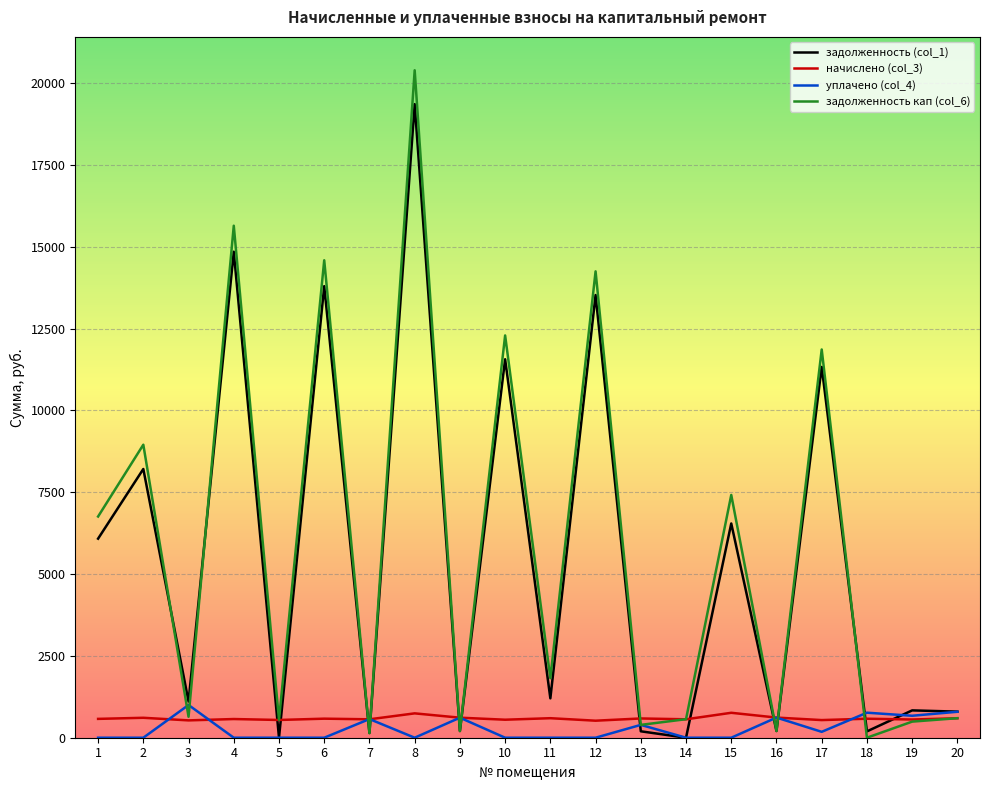

What is the difference between the highest and lowest values at 5?

544.4